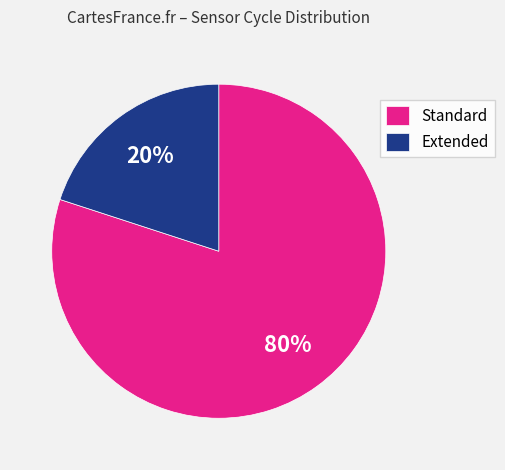

To the nearest percent, what portion does Standard represent?

80%